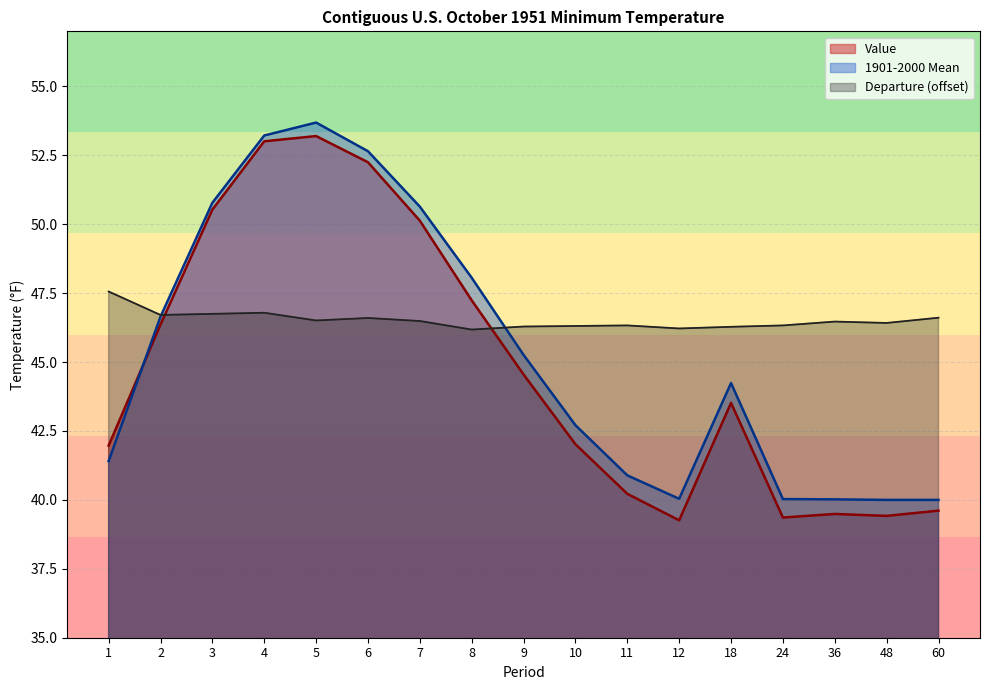

How many lines are shown in the chart?

3